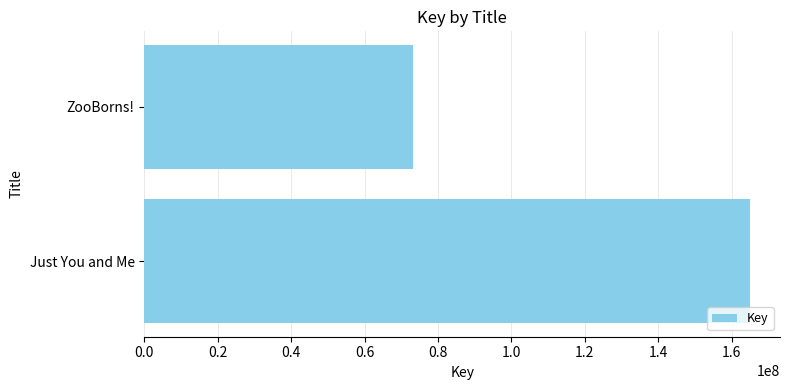

How many bars are there in total?

2